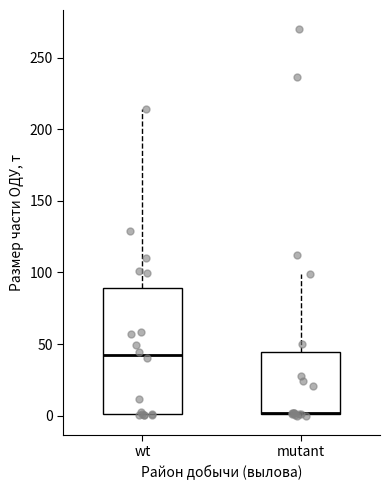

Which box is the tallest, from its lower edge to its upper edge?

wt